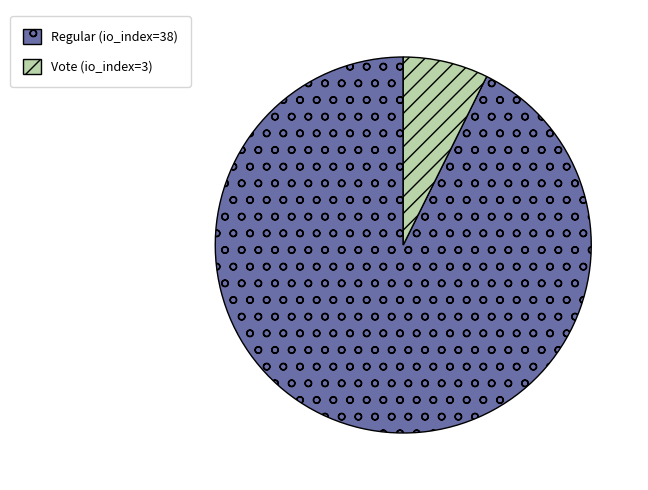

Do Vote (io_index=3) and Regular (io_index=38) together represent more than half of the pie?

Yes